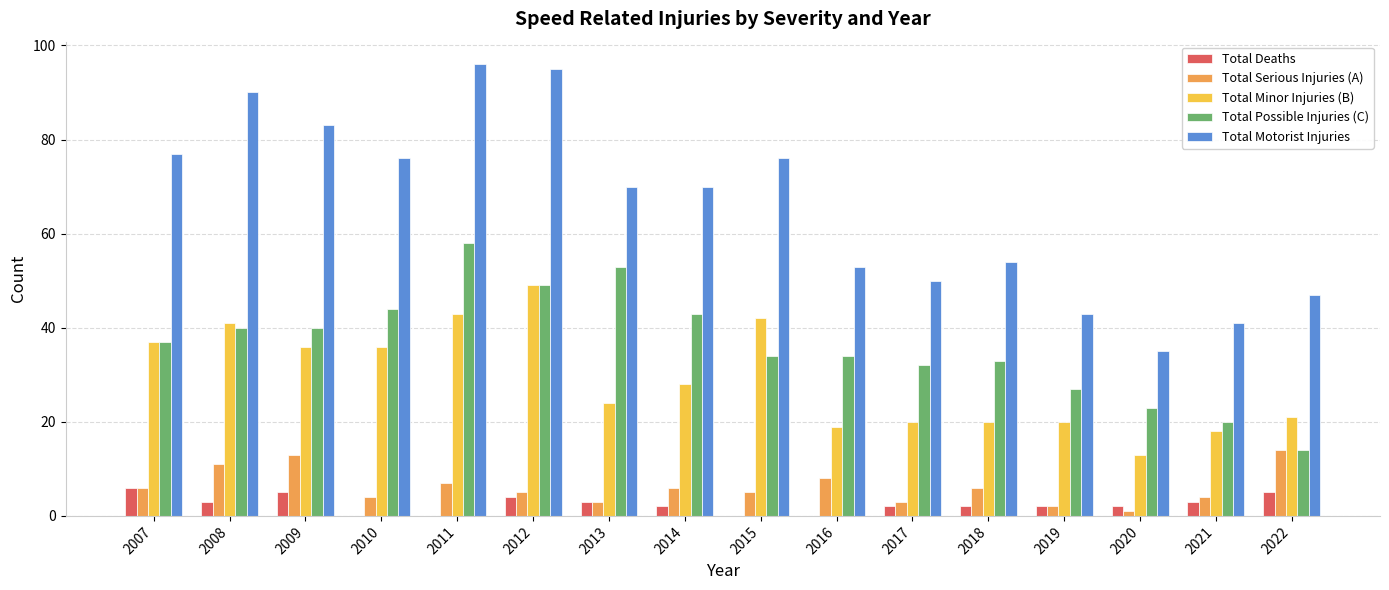

Which series has the largest range (max minus min)?

Total Motorist Injuries